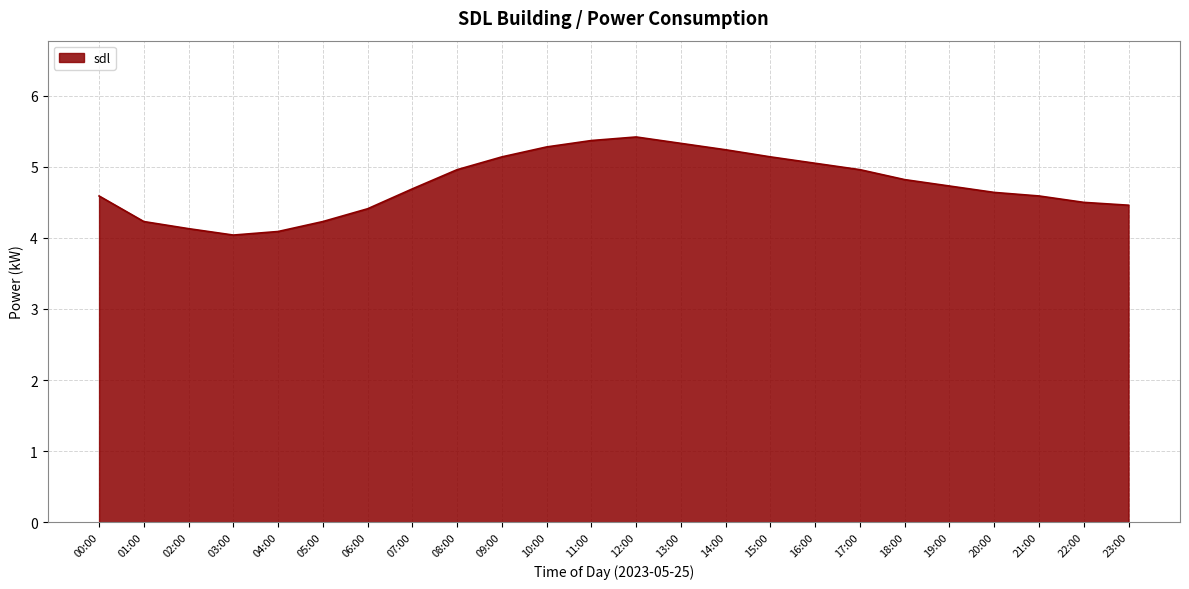

Approximately how many times larger is the value at 20:00 compared to 08:00?

0.9